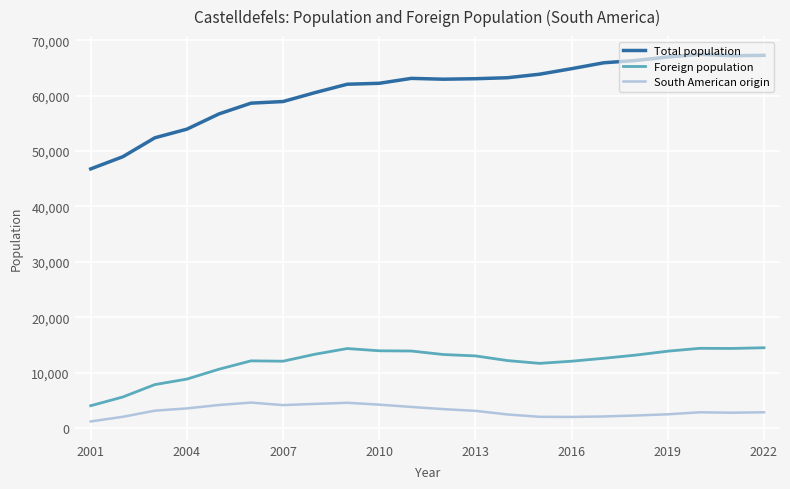

List the series in order of their overall mean, lowest first.

South American origin, Foreign population, Total population